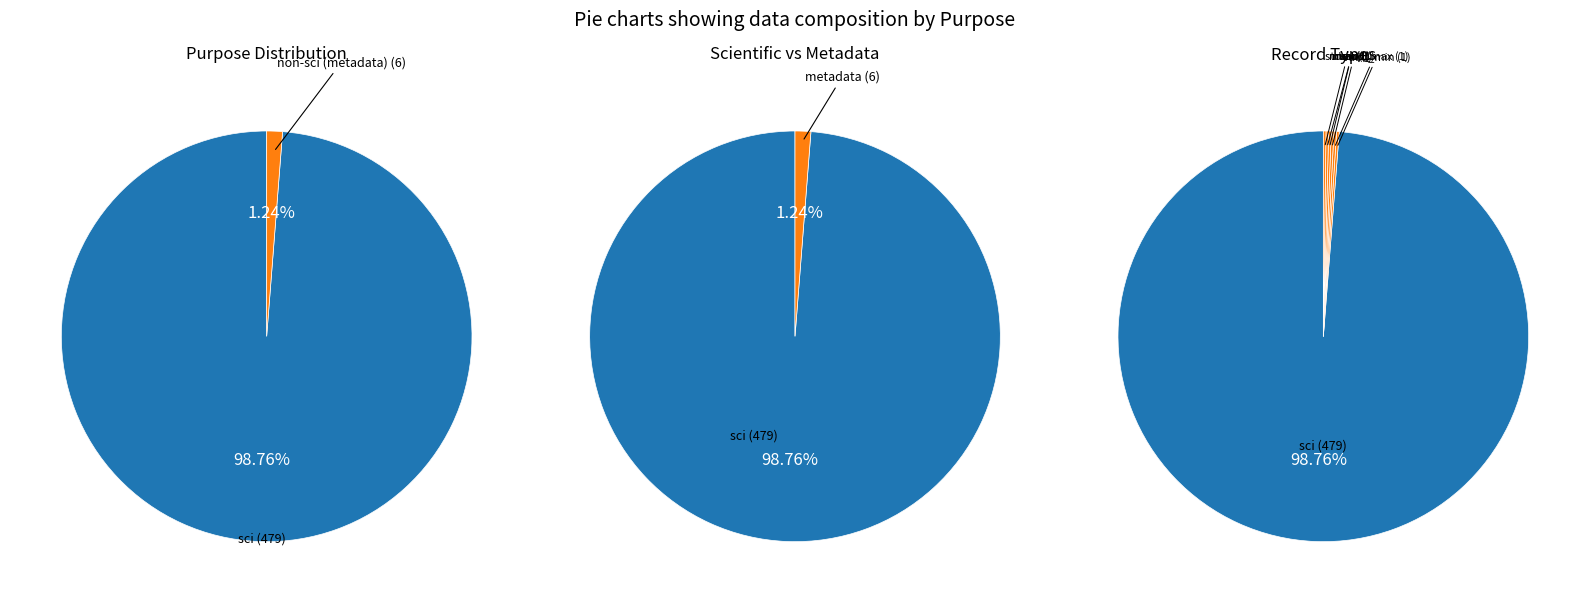

Count the number of slices in the pie.

7